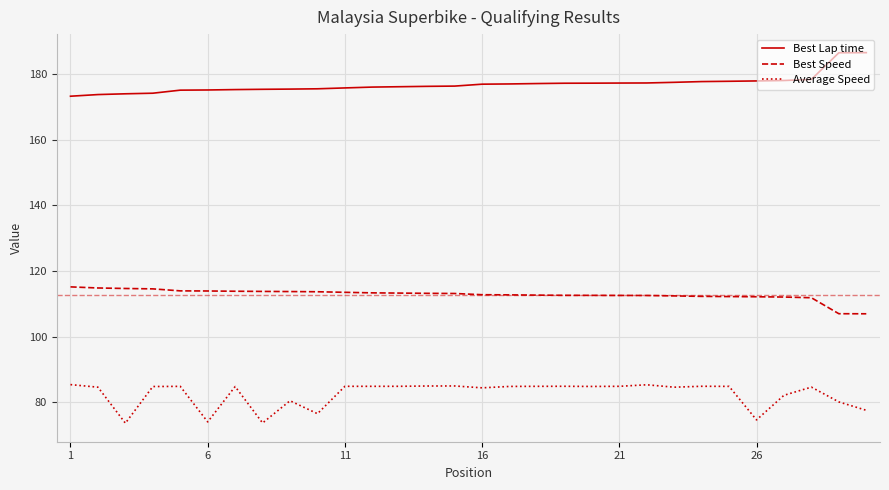

True or false: Average Speed has more than 0 points higher than both neighbors.

True